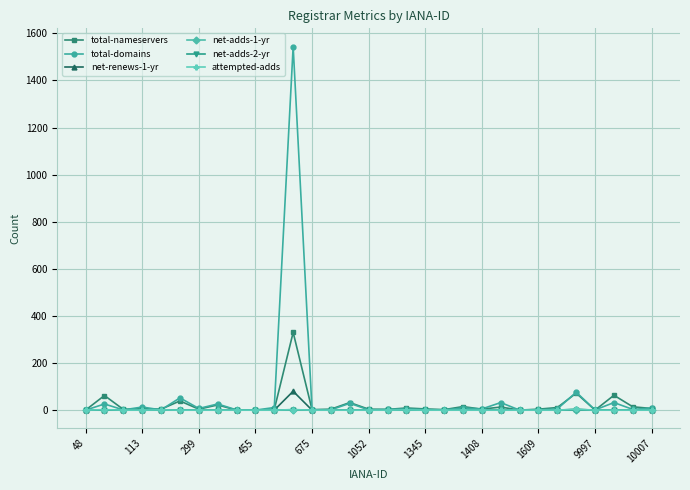

Which series has the largest range (max minus min)?

total-domains